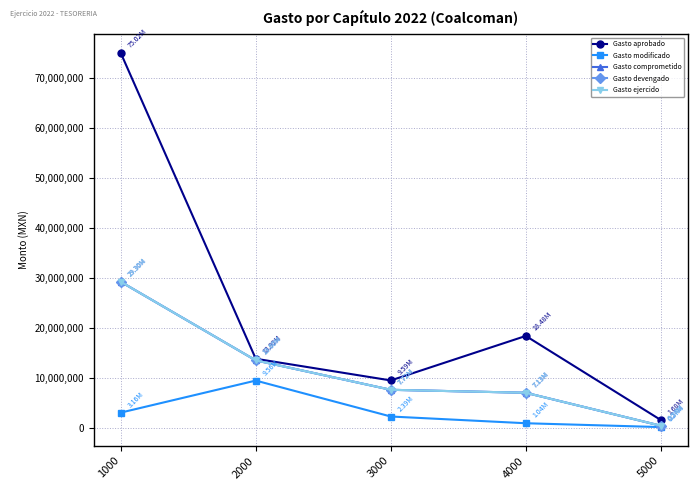

Is it true that Gasto devengado equals 5042380.6 at 2000?

False